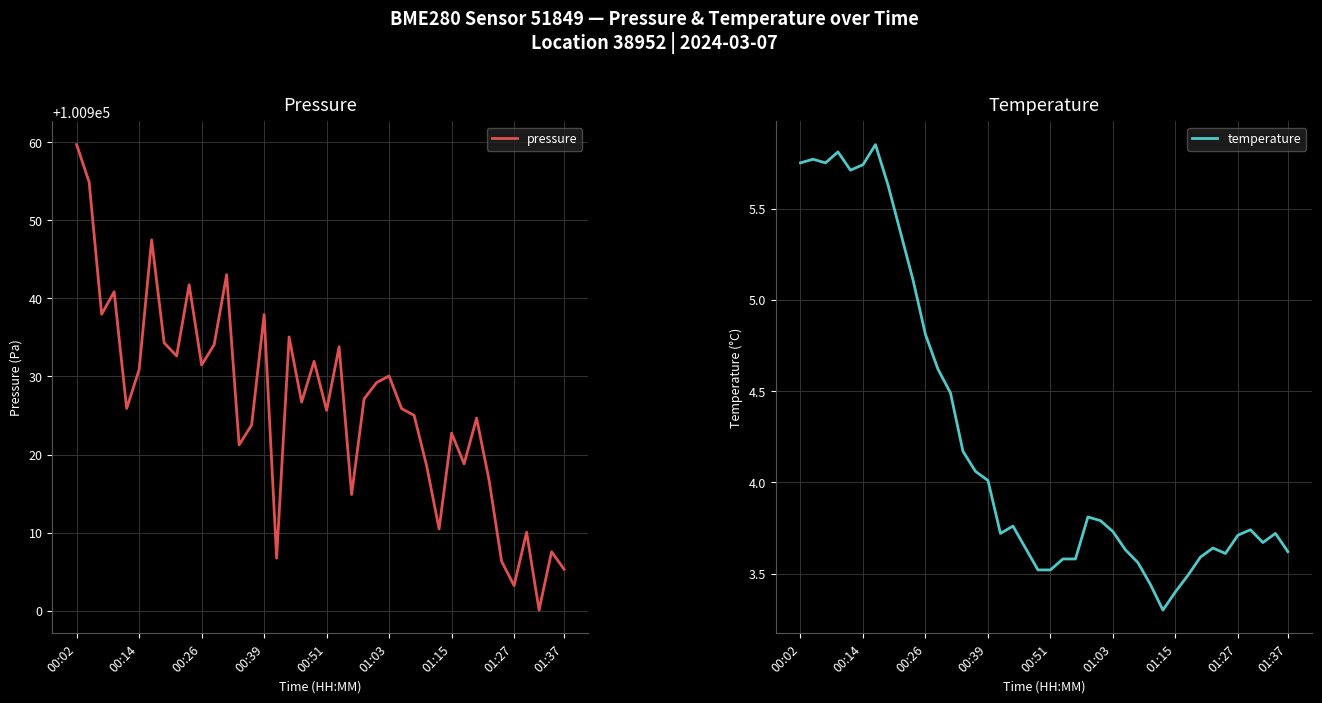

Reading right to left, what are all the values shown in this chart?

pressure: 100905.3	100907.6	100900.1	100910.1	100903.2	100906.3	100916.7	100924.7	100918.8	100922.8	100910.5	100918.6	100925.0	100925.9	100930.1	100929.2	100927.1	100914.9	100933.8	100925.7	100931.9	100926.7	100935.1	100906.8	100937.9	100923.8	100921.2	100943.0	100934.1	100931.5	100941.8	100932.6	100934.3	100947.5	100930.9	100925.9	100940.8	100938.0	100954.9	100959.7
temperature: 3.6	3.7	3.7	3.7	3.7	3.6	3.6	3.6	3.5	3.4	3.3	3.4	3.6	3.6	3.7	3.8	3.8	3.6	3.6	3.5	3.5	3.6	3.8	3.7	4.0	4.1	4.2	4.5	4.6	4.8	5.1	5.4	5.6	5.8	5.7	5.7	5.8	5.8	5.8	5.8